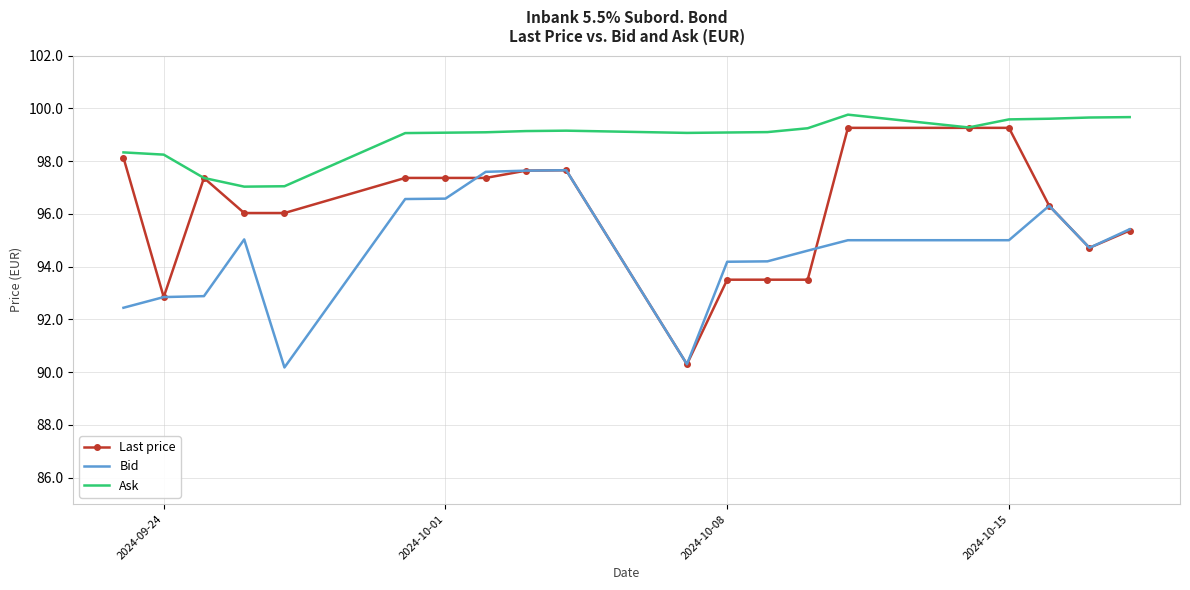

What is the lowest value of the Ask series?

97.0